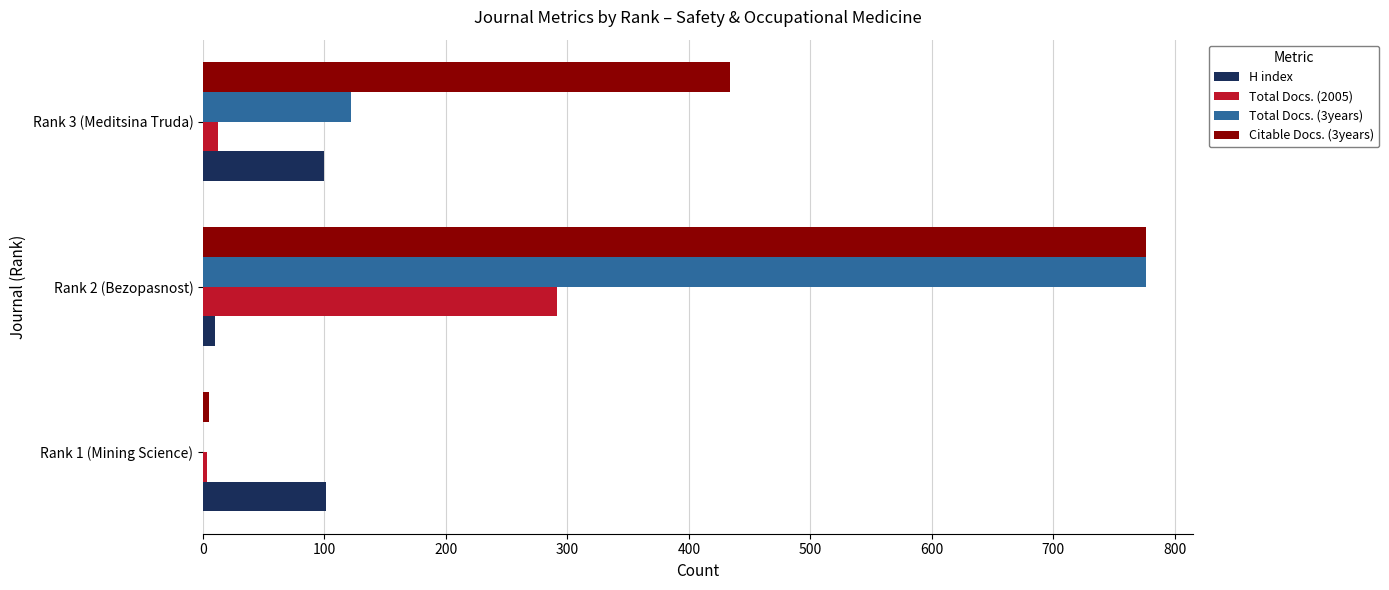

What is the sum of all H index values?

211